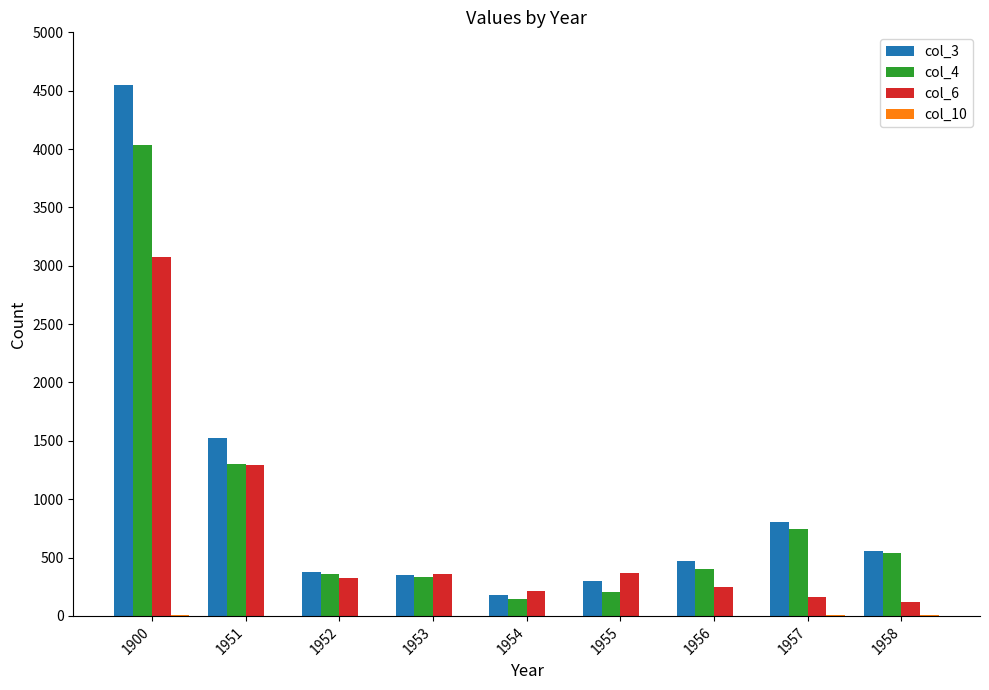

Does the chart contain stacked bars?

No